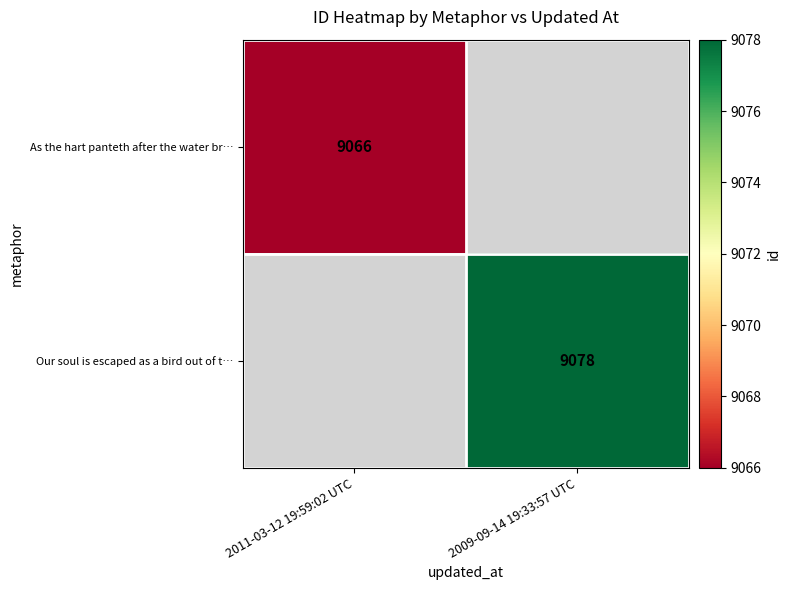

Is it true that As the hart panteth after the water br… equals 12649 at 2011-03-12 19:59:02 UTC?

False